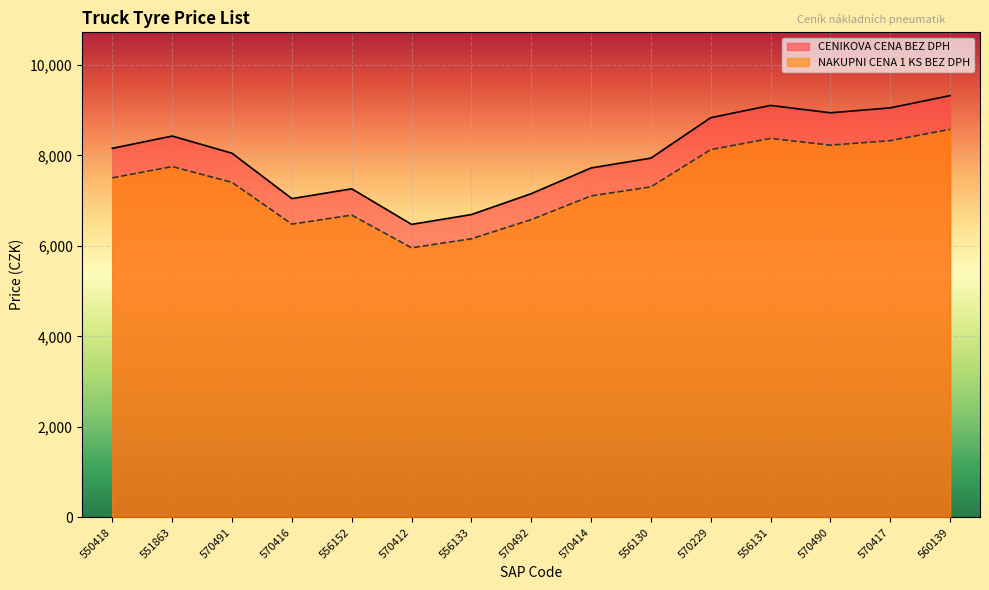

Reading left to right, transcribe all the data shown in this chart.

CENIKOVA CENA: 550418=8158.0	551863=8429.0	570491=8049.0	570416=7046.0	556152=7263.0	570412=6477.0	556133=6694.0	570492=7155.0	570414=7724.0	556130=7941.0	570229=8835.0	556131=9106.0	570490=8943.0	570417=9052.0	560139=9323.0
NAKUPNI CENA: 550418=7505.4	551863=7754.7	570491=7405.1	570416=6482.3	556152=6682.0	570412=5958.8	556133=6158.5	570492=6582.6	570414=7106.1	556130=7305.7	570229=8128.2	556131=8377.5	570490=8227.6	570417=8327.8	560139=8577.2